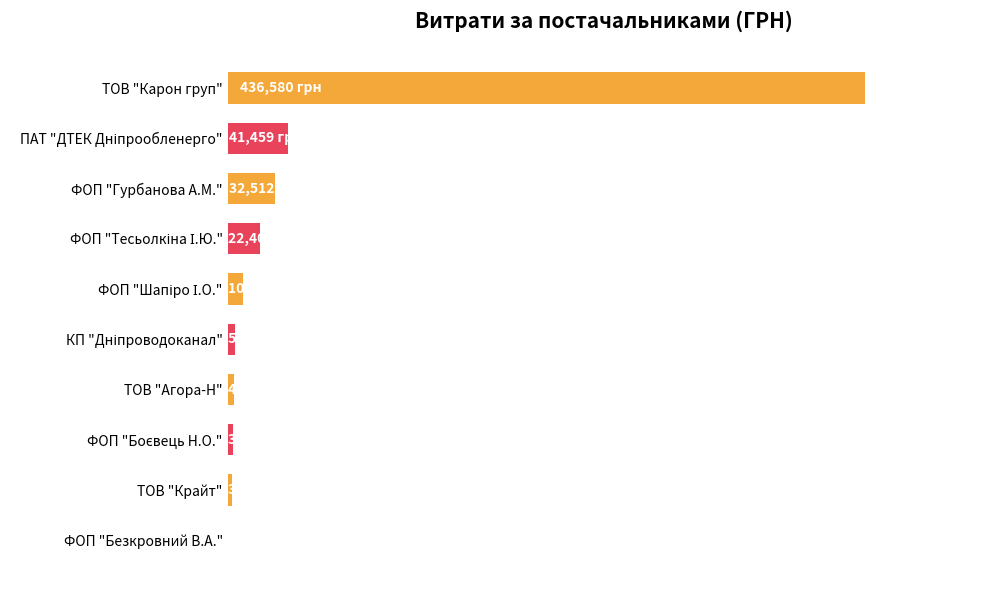

Are the bars horizontal?

Yes